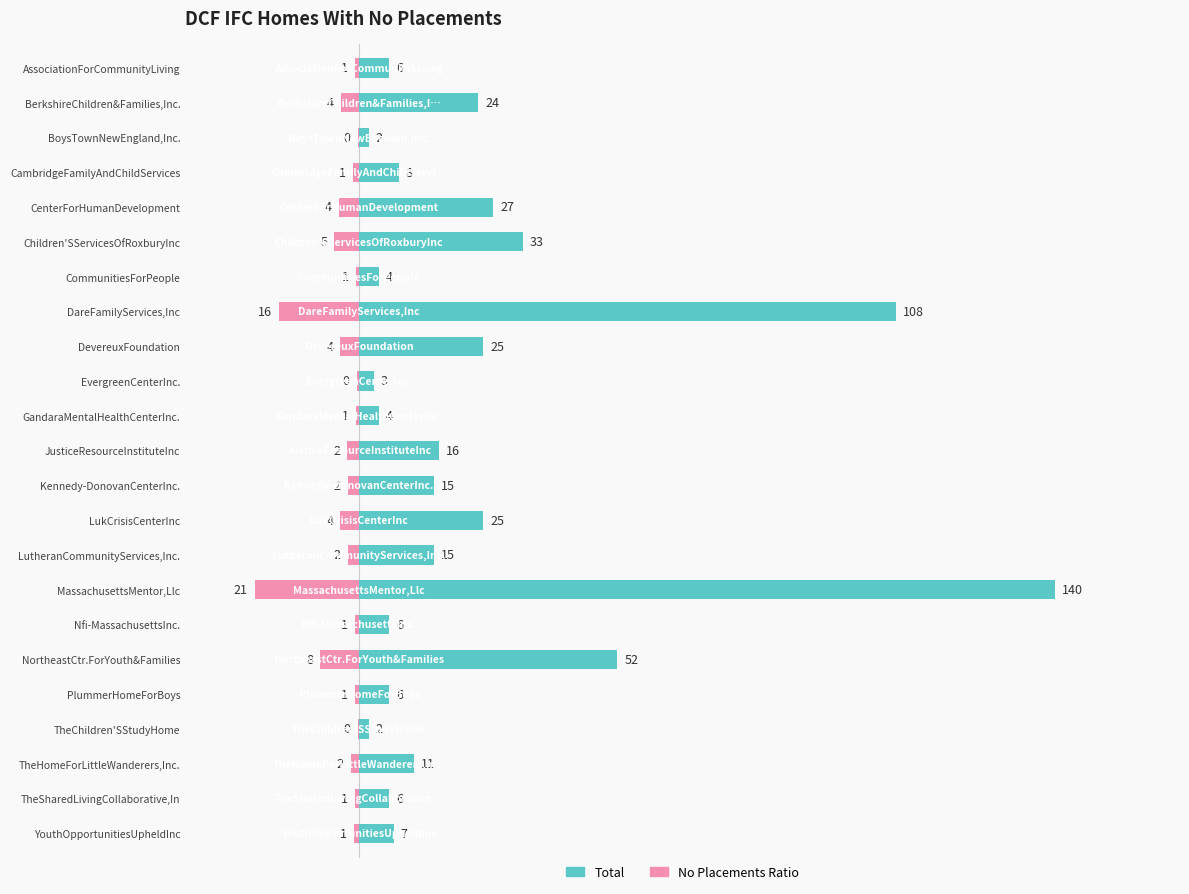

Rank the series by their average value, from lowest to highest.

No Placements Ratio, Total Homes